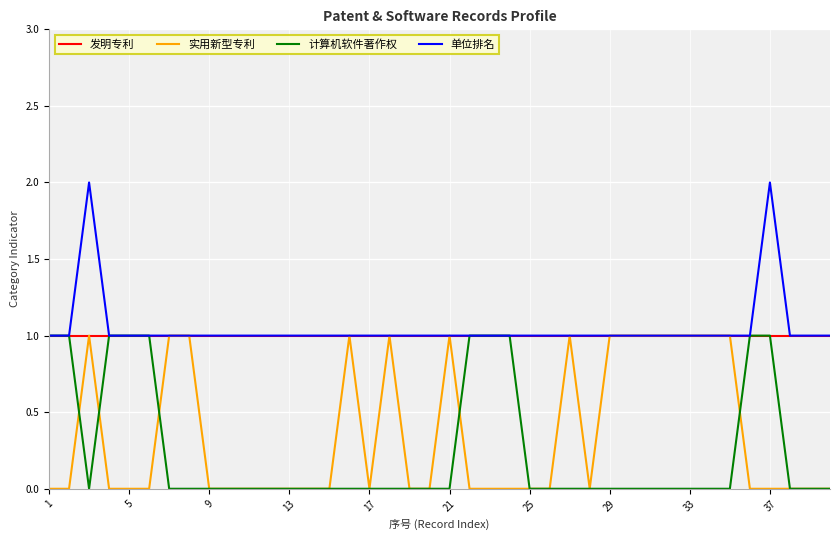

What are all the series names shown in the legend?

发明专利, 实用新型专利, 计算机软件著作权, 单位排名